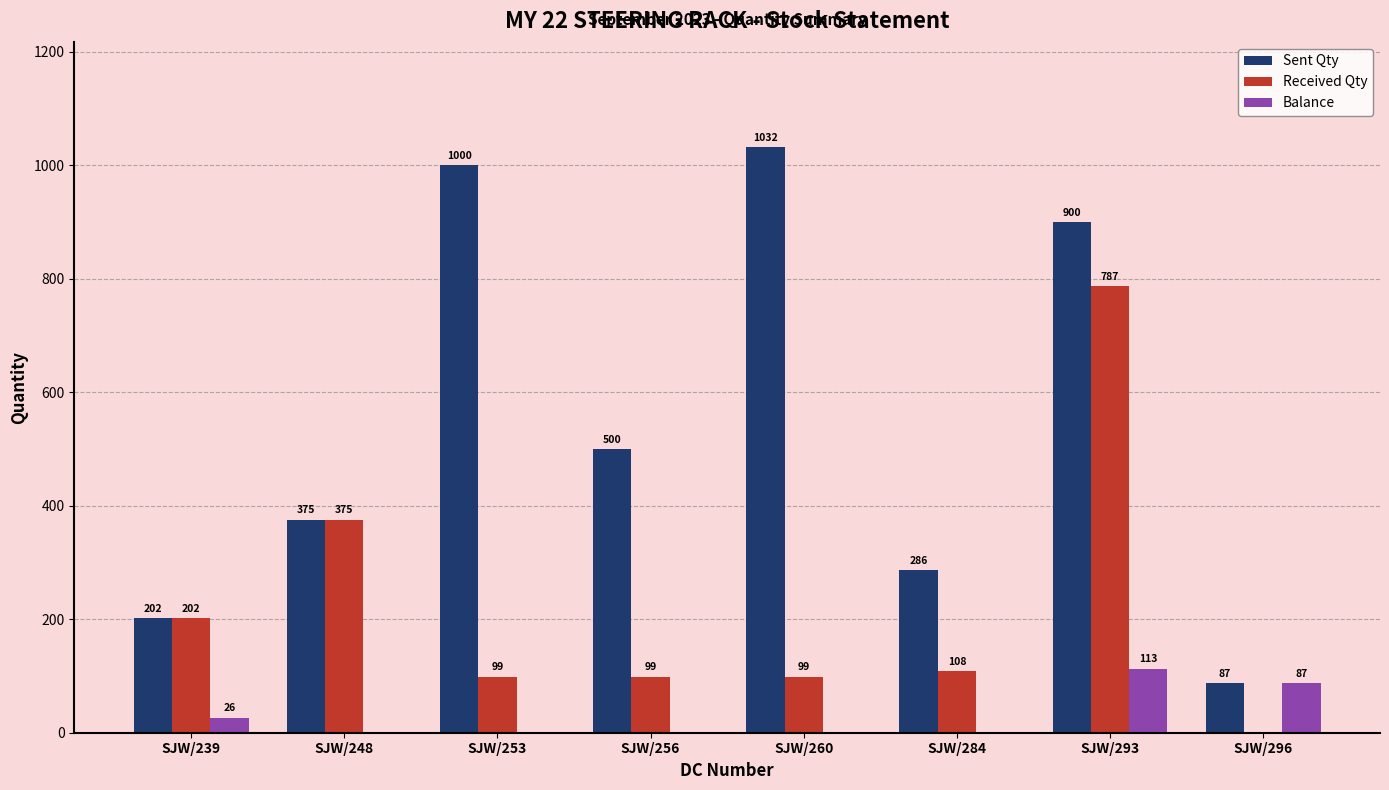

What is the average value of the Balance series?

28